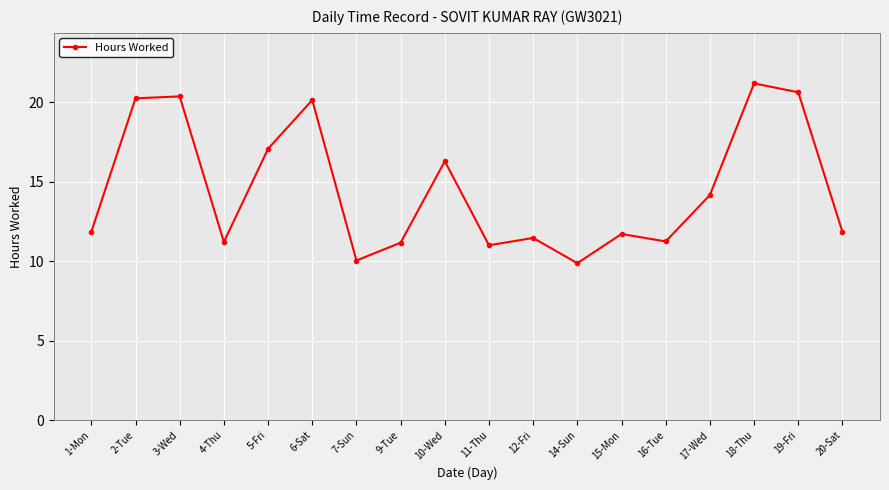

What is the label of the 3rd point from the left?

3-Wed